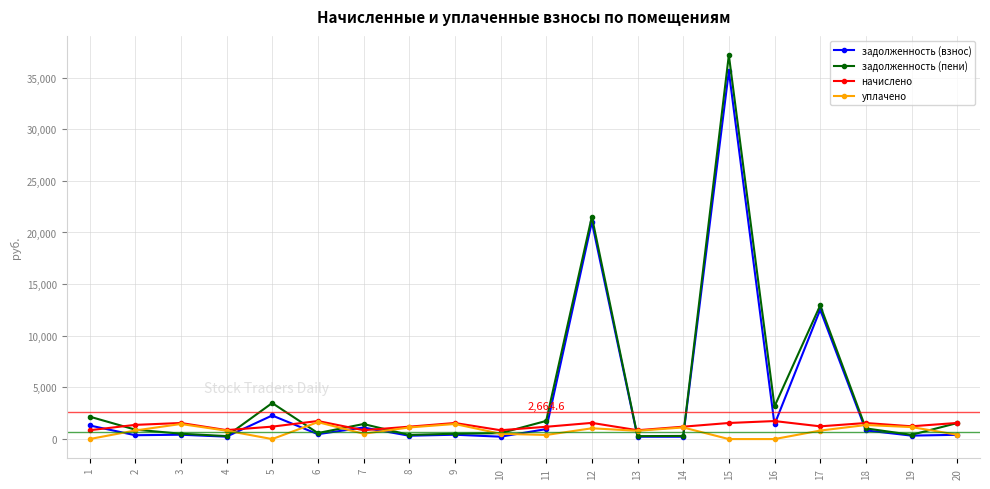

What is the difference between the highest and lowest values at 8?

875.0